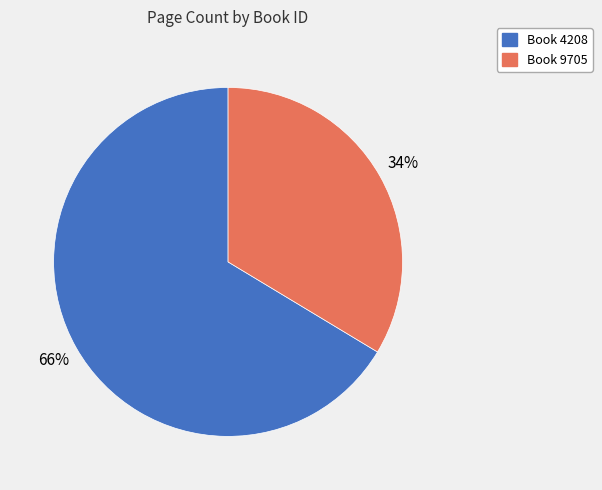

Is there any slice that represents more than half of the pie?

Yes